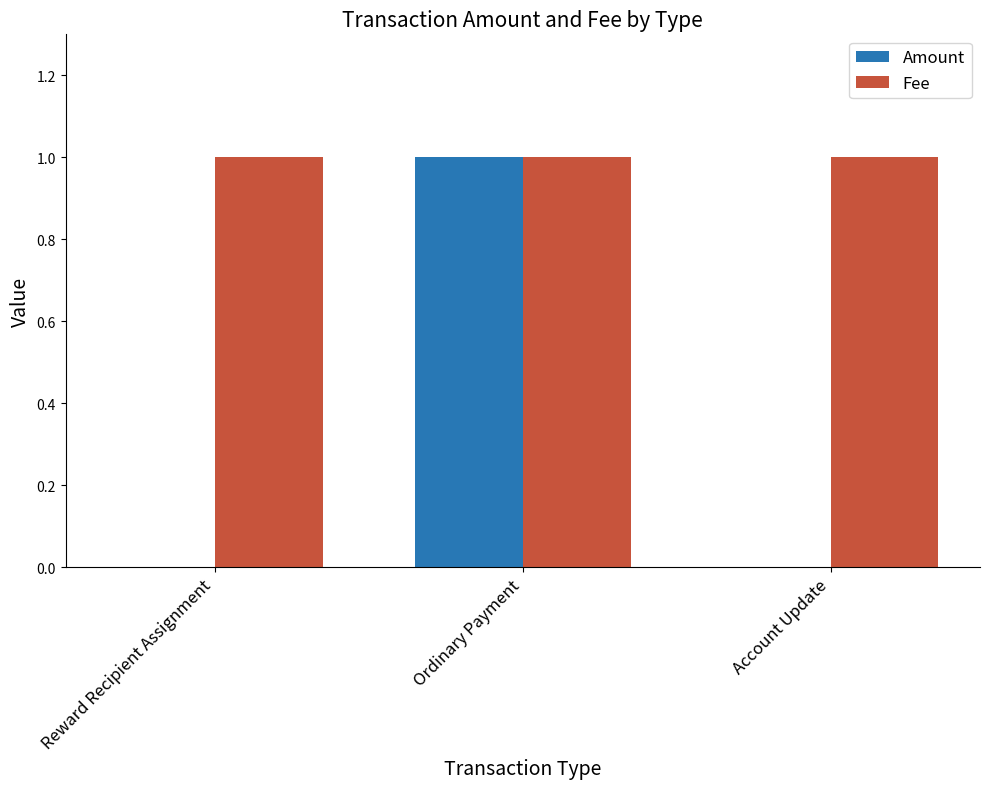

True or false: Amount has a value of 0 at Account Update.

True